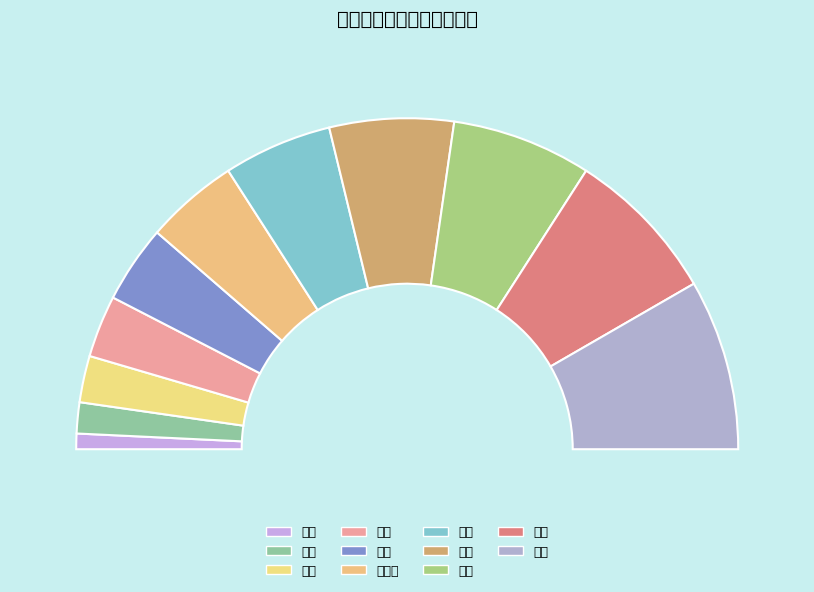

True or false: 同事 accounts for 4% of the total.

False